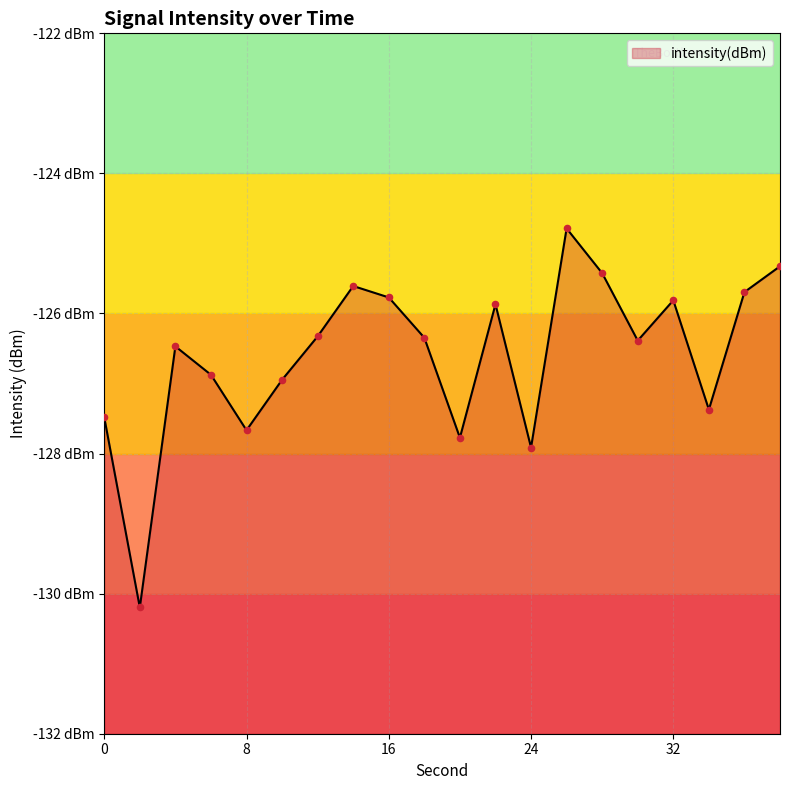

What is the change in value from 12 to 36?

+0.6